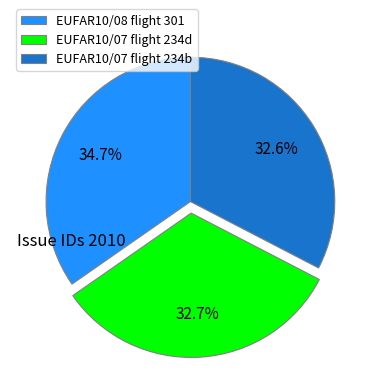

How many segments does this pie chart have?

3